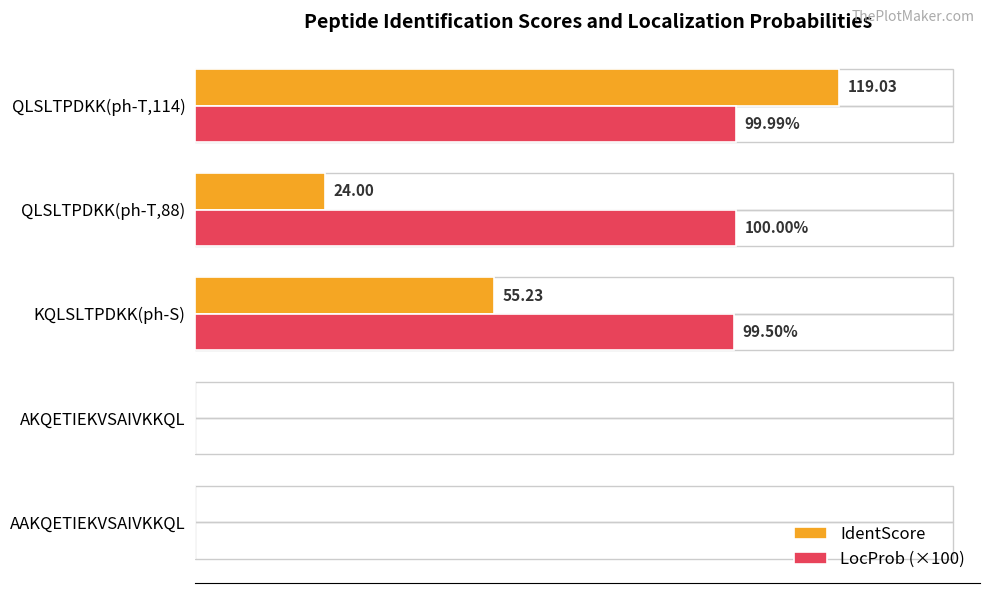

Which series has the largest total across all categories?

LocProb (×100)